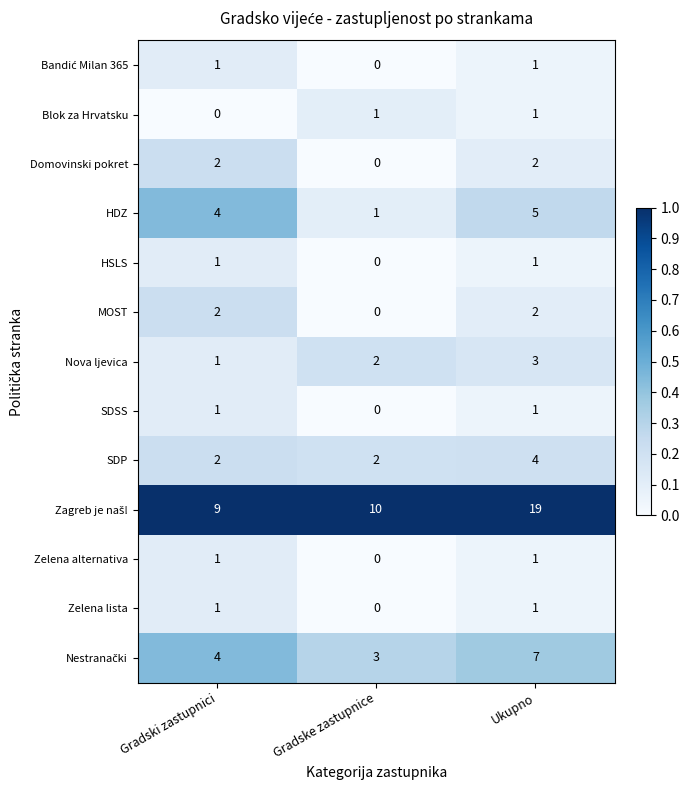

At how many categories does at least one series exceed 0?

3